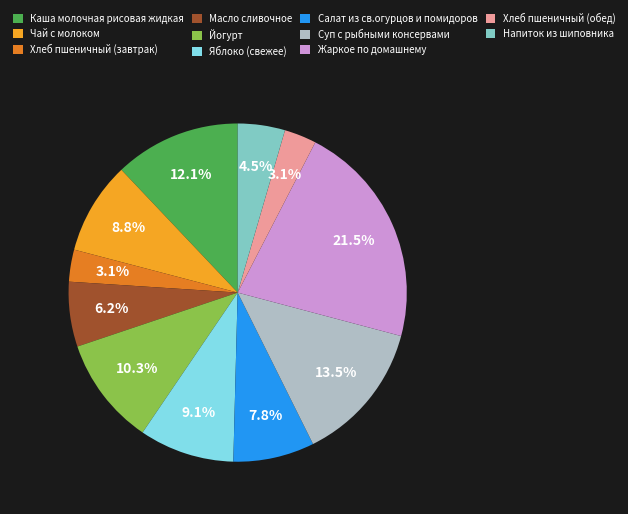

To the nearest percent, what is the difference between the largest and smallest slice percentages?

18%